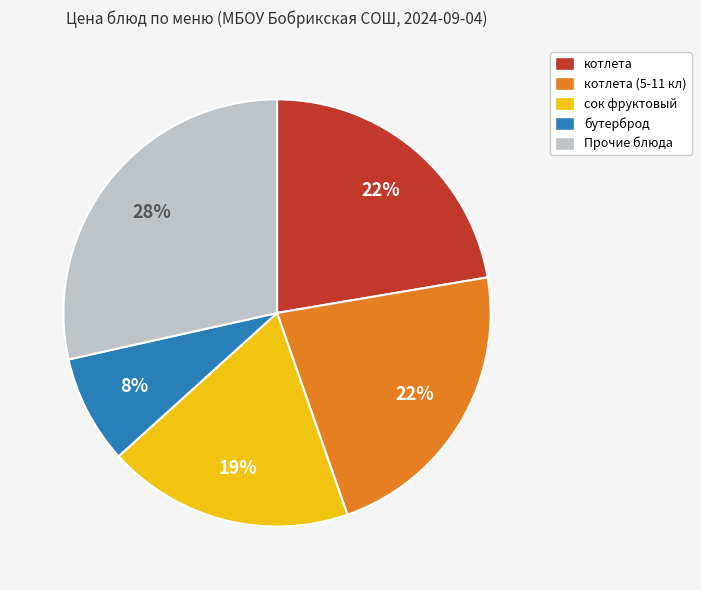

What is the ratio of the value at котлета (5-11 кл) to the value at котлета?

1.0